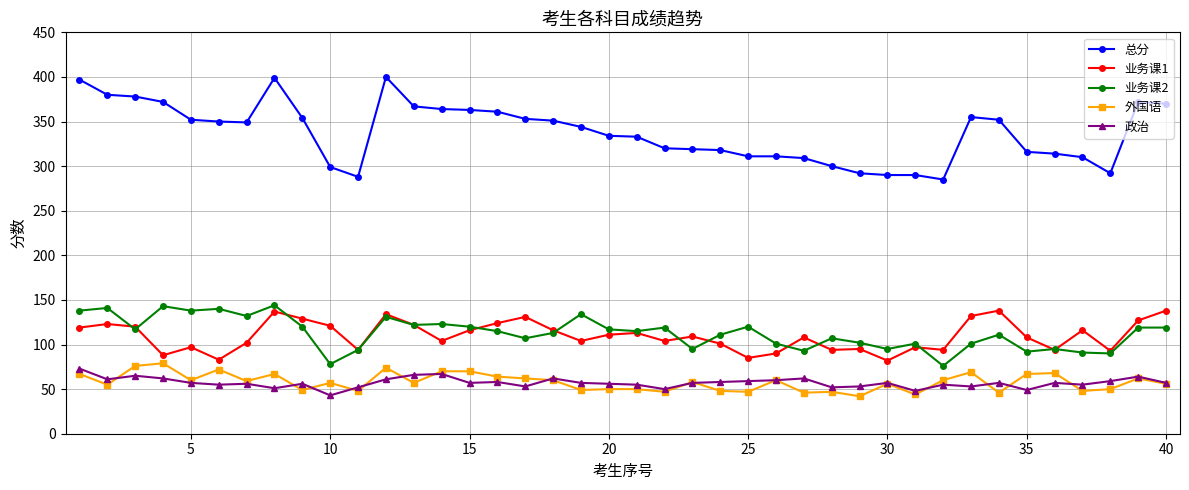

What are all the series names shown in the legend?

总分, 业务课1, 业务课2, 外国语, 政治